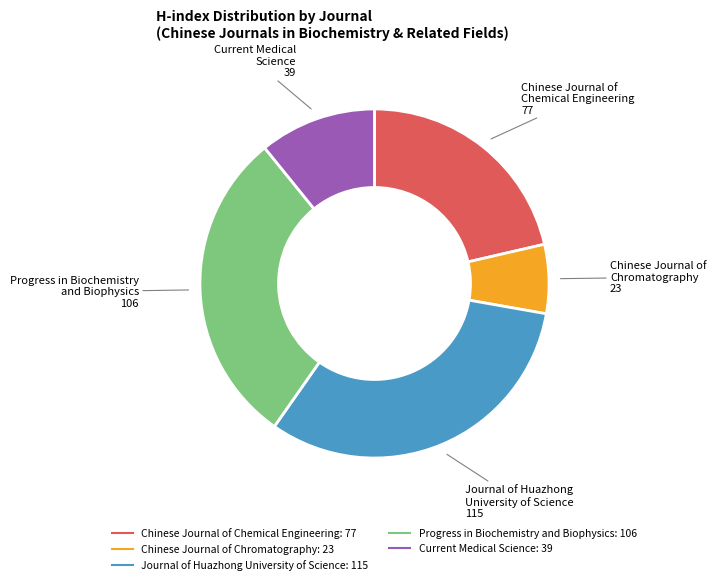

How many segments does this pie chart have?

5